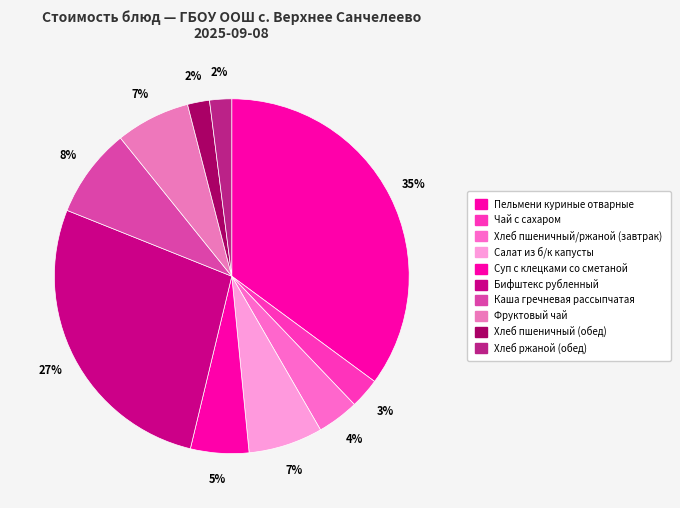

Is it true that Пельмени куриные отварные is 40% of the pie?

False